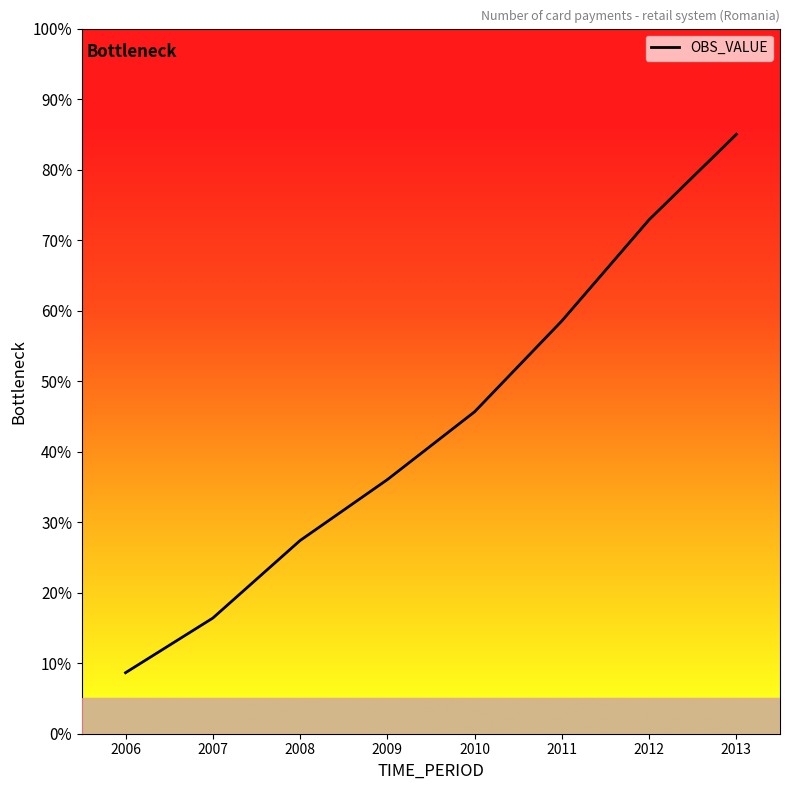

Does the chart have visible grid lines?

No